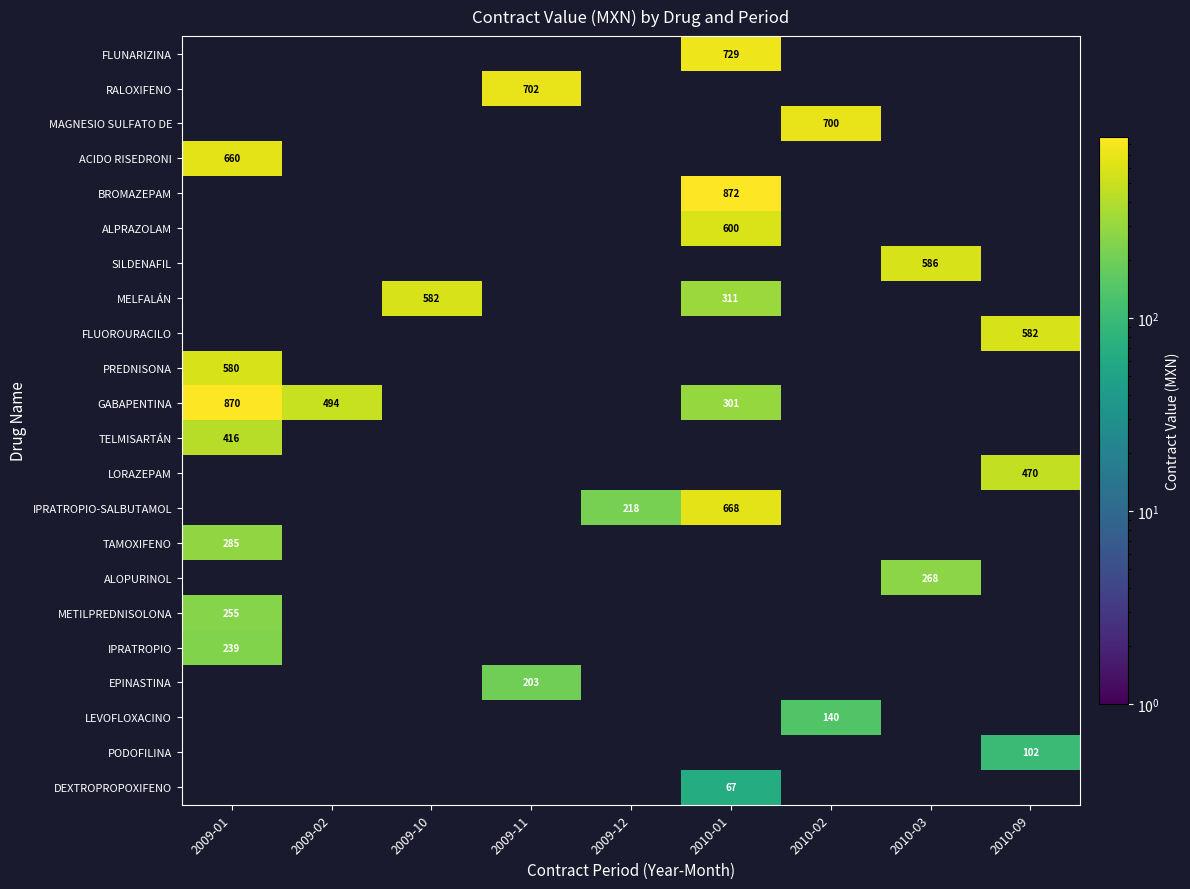

Count the number of categories in the chart.

9